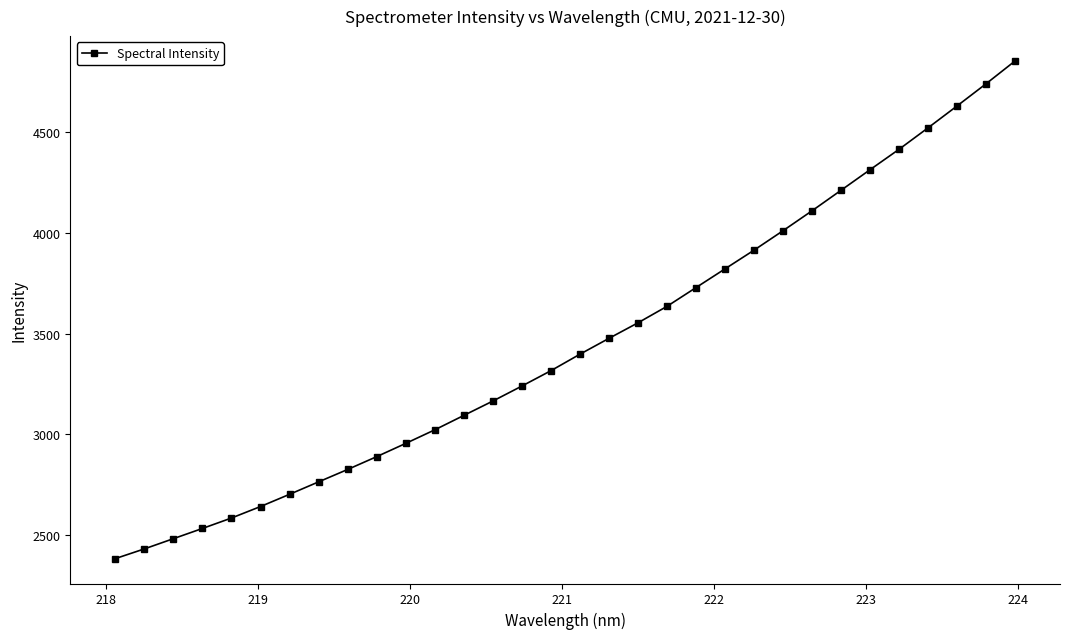

Is this an area chart (filled region under the line)?

No